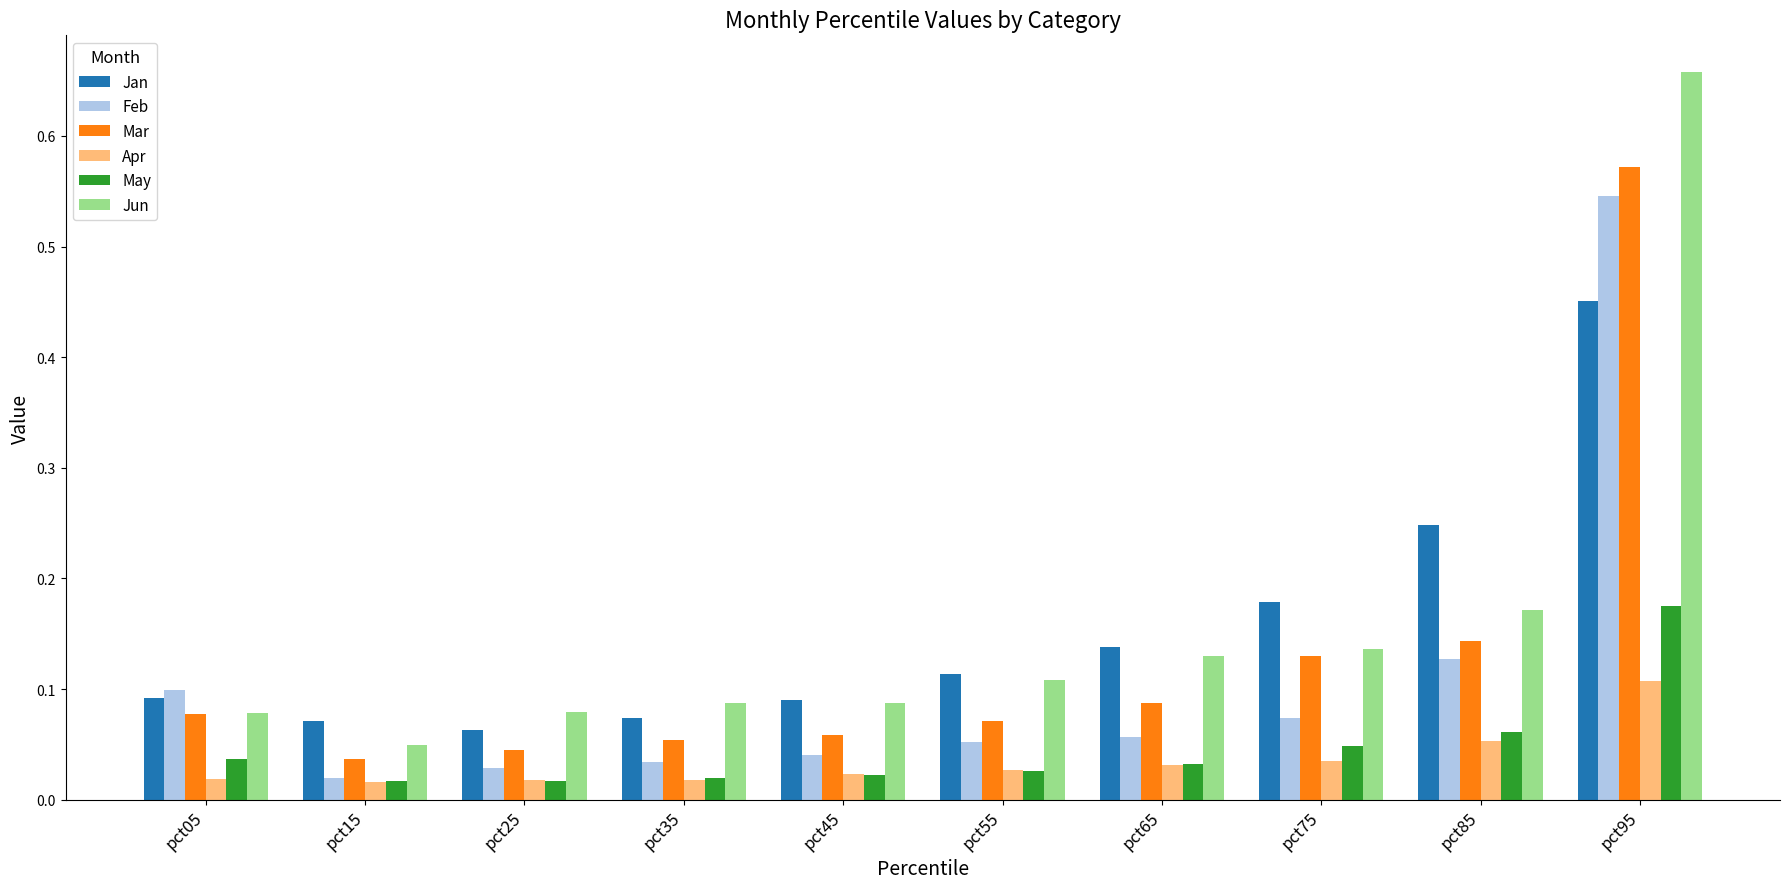

What is the sum of all Mar values?

1.3